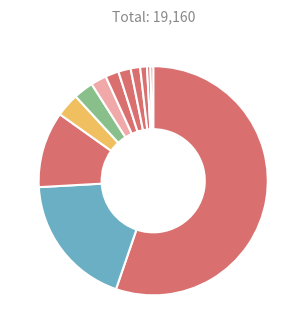

What is the smallest slice in the pie chart?

Xin Net Technology Corp.